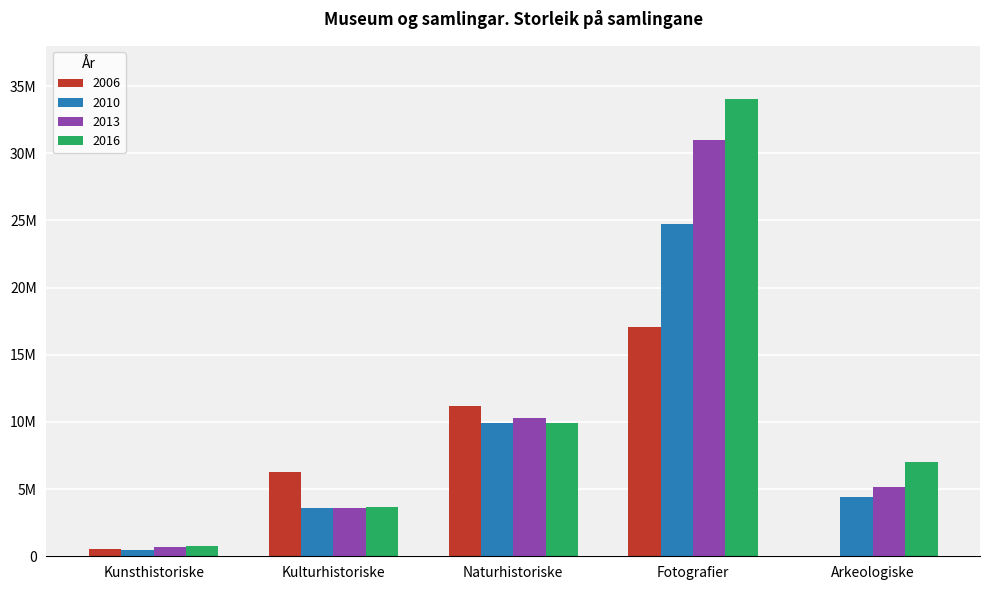

What position from the left is Arkeologiske?

5